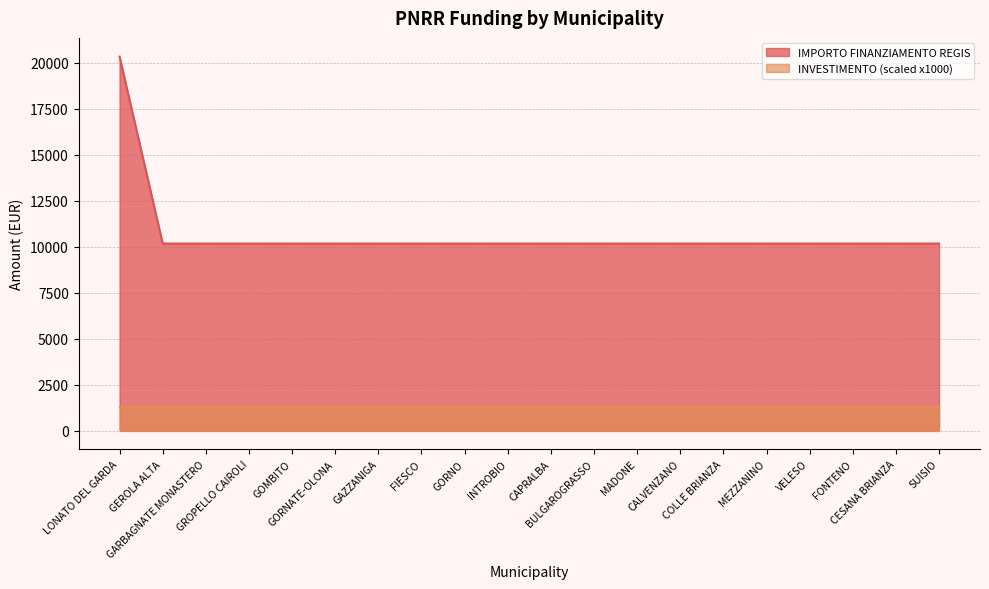

The value at MADONE is 16925. True or false?

False